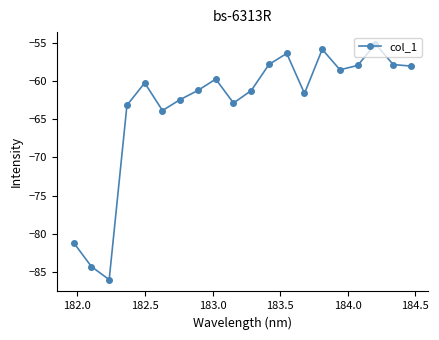

What is the average value?

-63.3